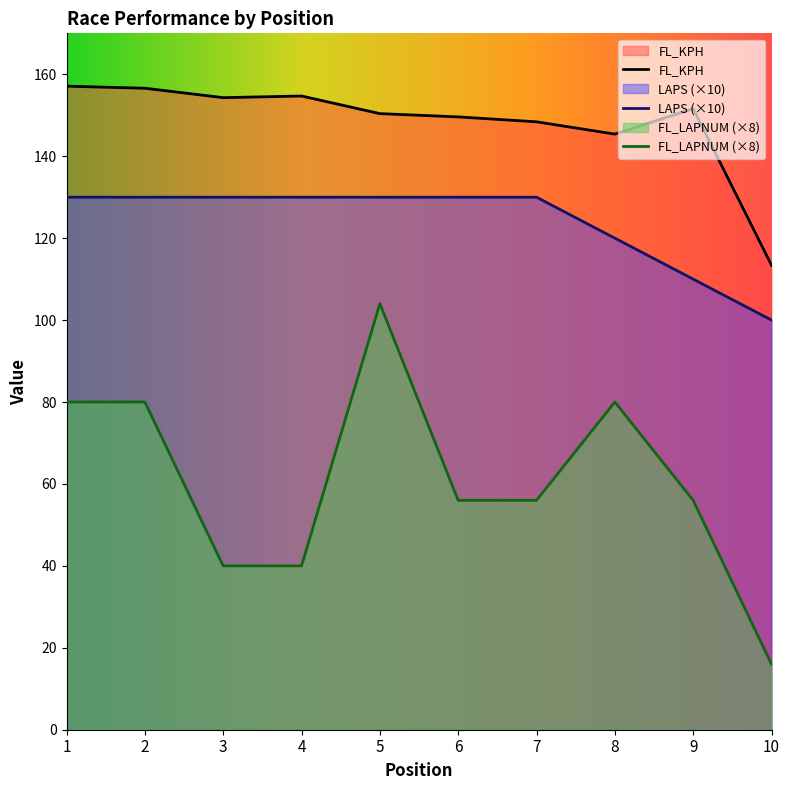

Which series has the largest total across all categories?

FL_KPH